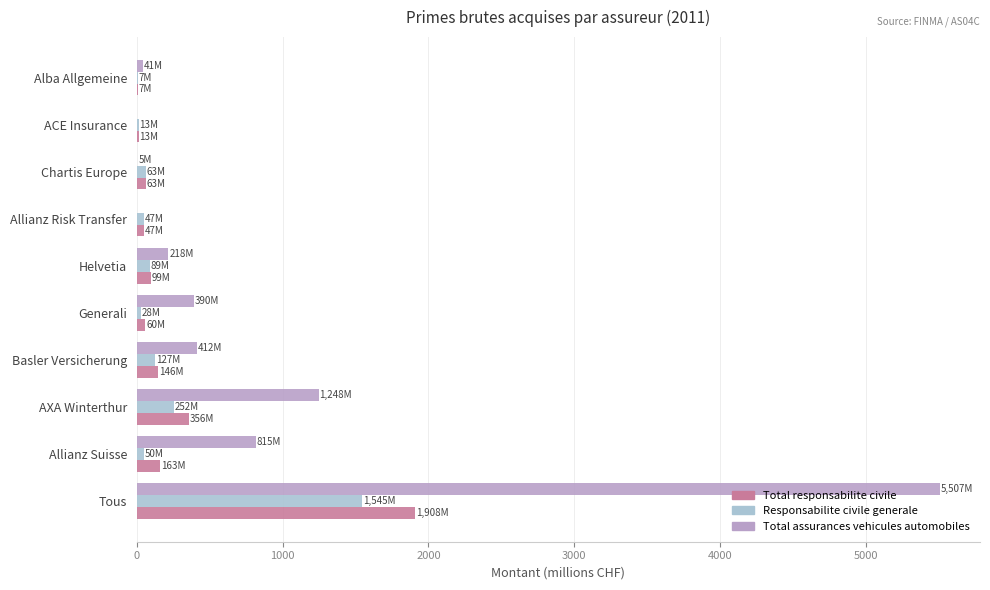

Between Allianz Suisse and Allianz Risk Transfer, which series saw the biggest shift?

Total assurances vehicules automobiles